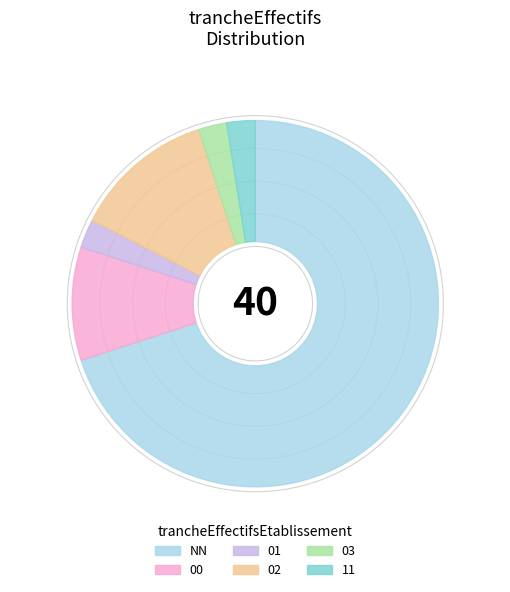

The 02 slice represents 12% of the pie. True or false?

True